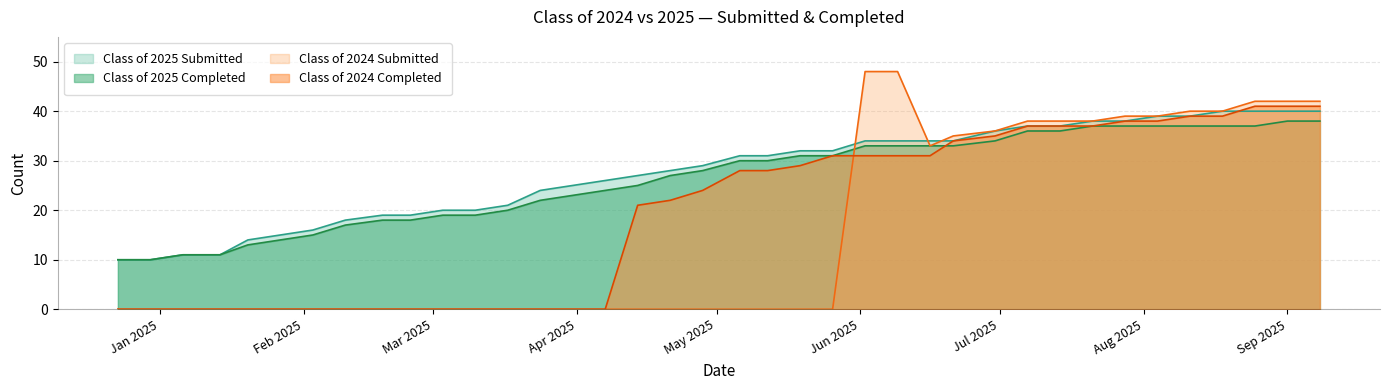

Which category has the highest value across all series?

06/02/2025